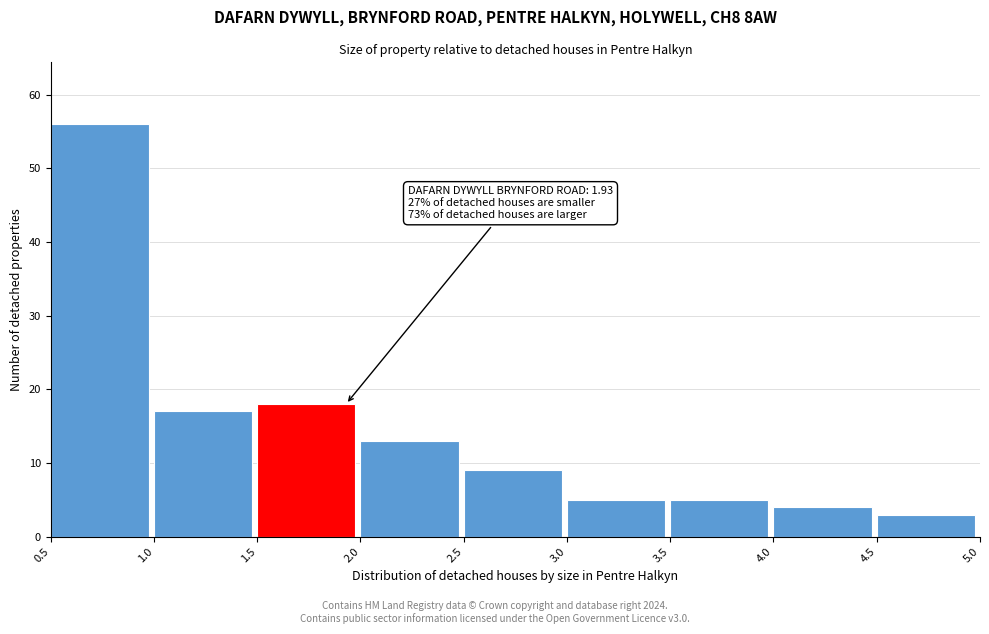

Over which range of the x-axis is the bar tallest?

0.5 to 1.0